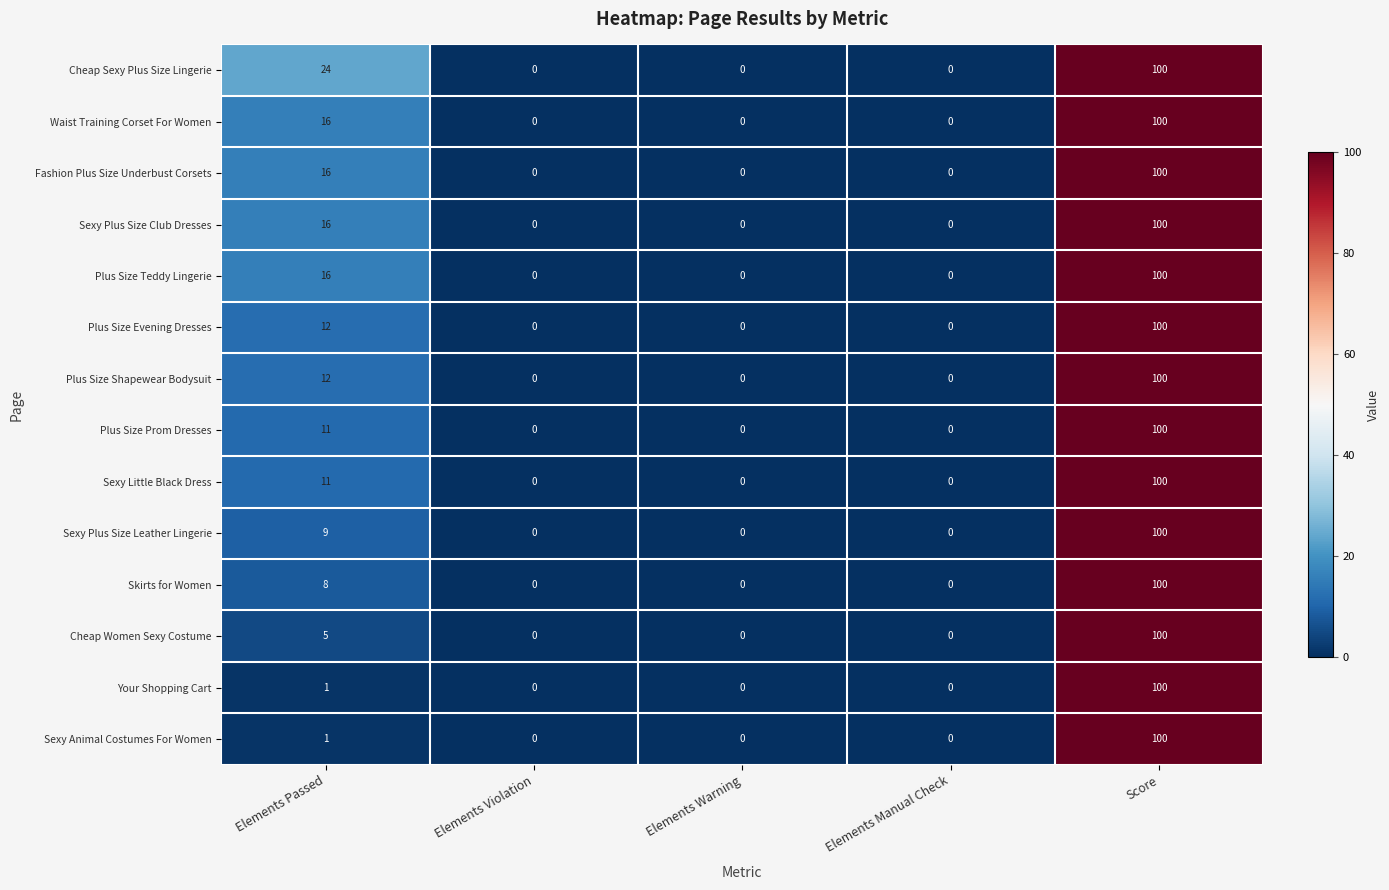

The value of Plus Size Shapewear Bodysuit at Elements Warning is -45. True or false?

False